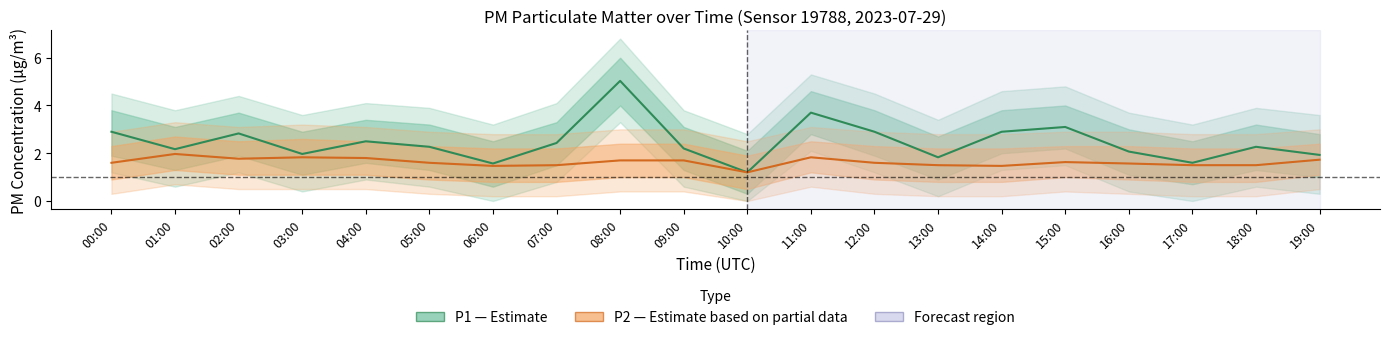

What is the total value across all series at 08:00?

6.7